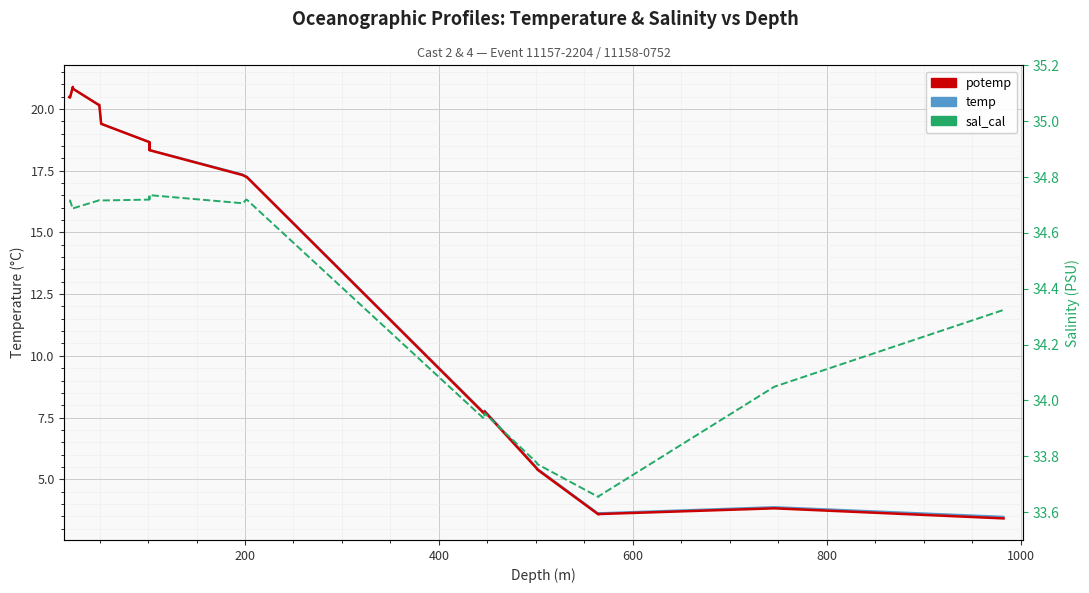

What are all the series names shown in the legend?

potemp, temp, sal_cal